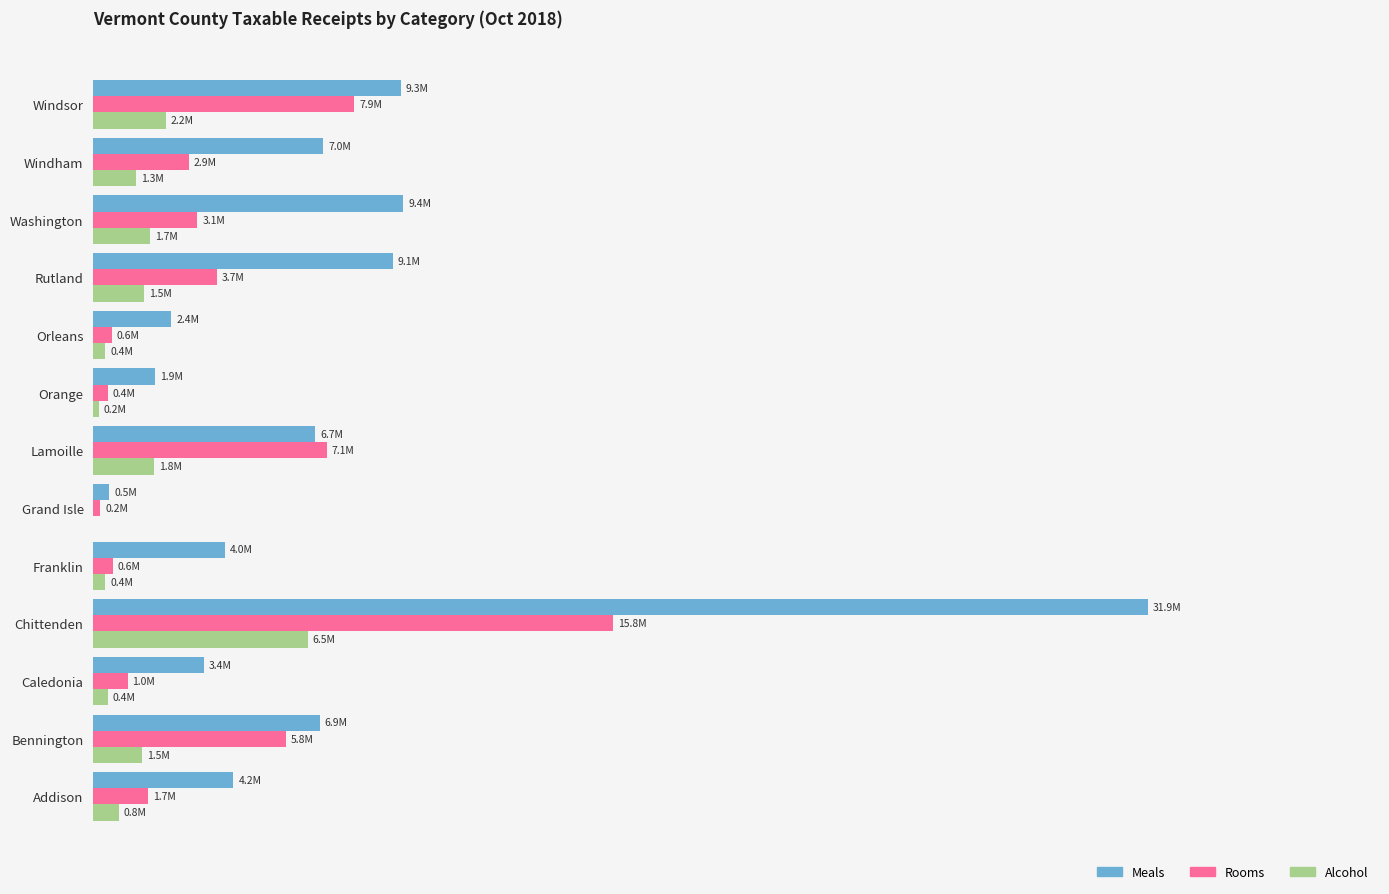

What are all the series names shown in the legend?

Meals, Rooms, Alcohol